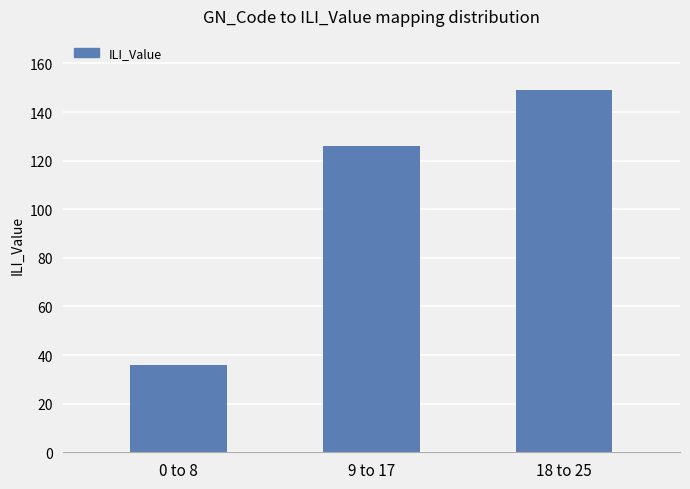

What is the label of the 3rd bar from the right?

0 to 8